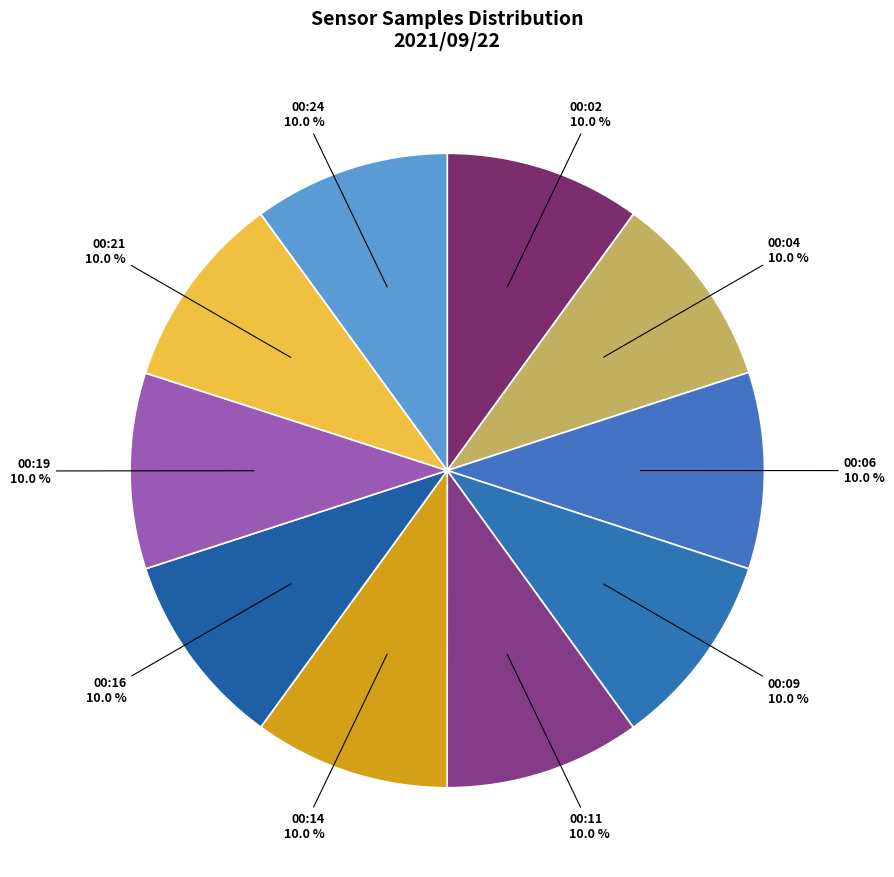

Combined, what portion of the pie is 00:16 and 00:04?

20.0%